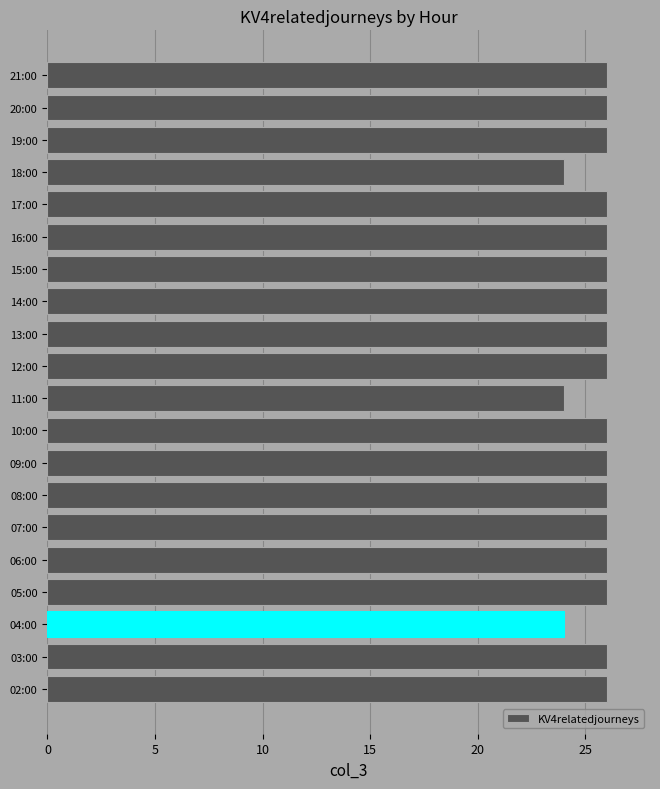

Reading bottom to top, list all the values displayed in this chart.

26	26	24	26	26	26	26	26	26	24	26	26	26	26	26	26	24	26	26	26